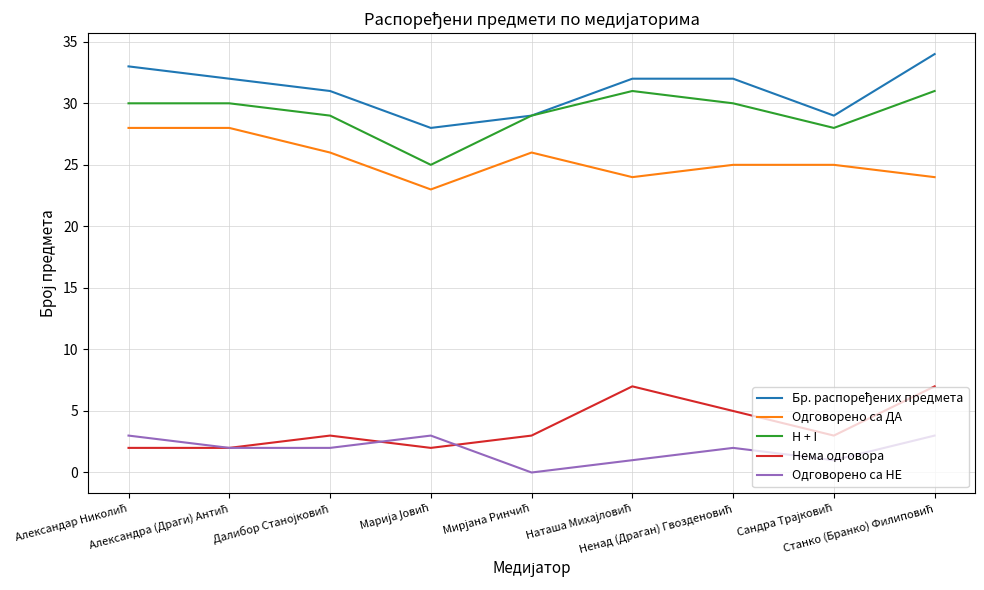

True or false: Одговорено са НЕ and Одговорено са ДА intersect in this chart.

False